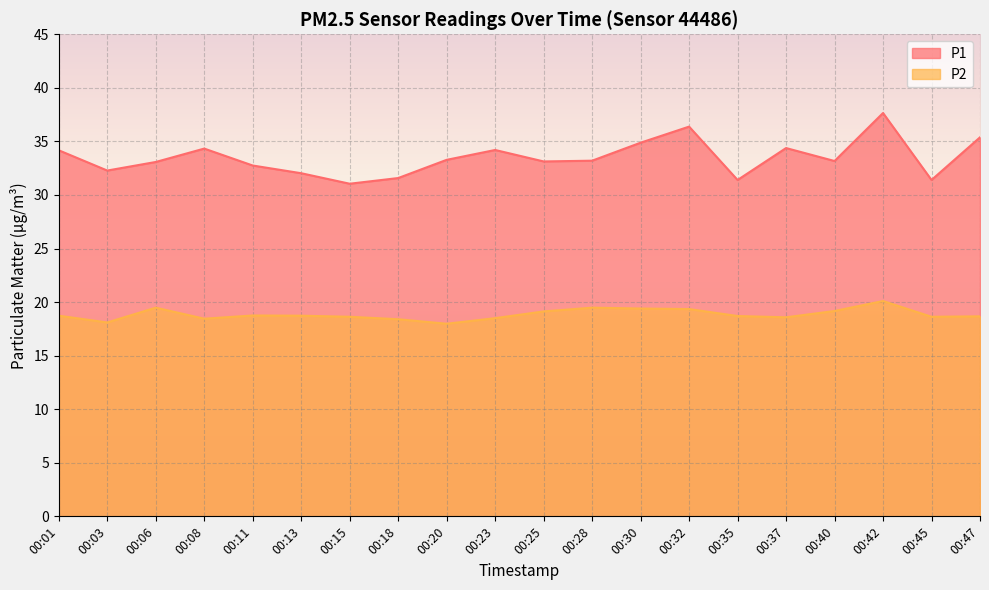

In P2, how many points are lower than both neighbors (excluding endpoints)?

5